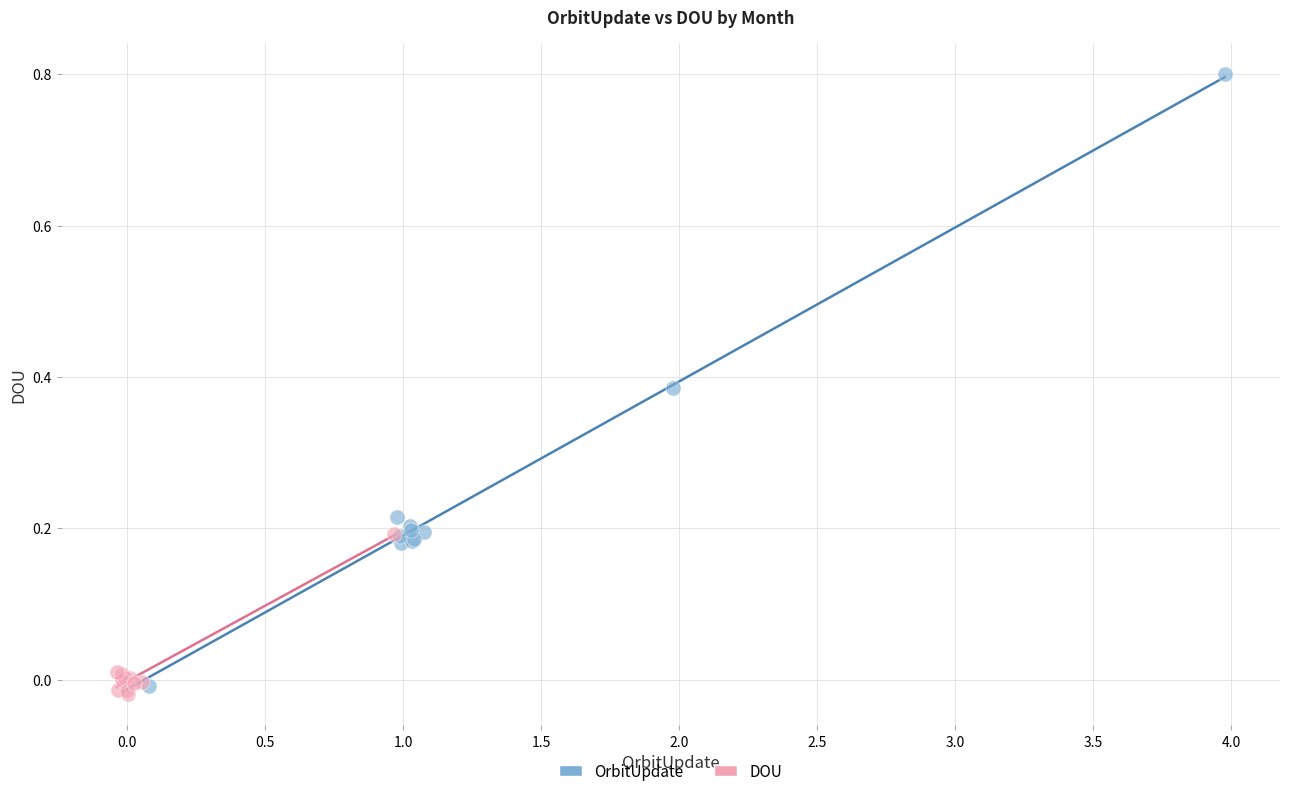

Which series has the widest spread of Y values?

OrbitUpdate